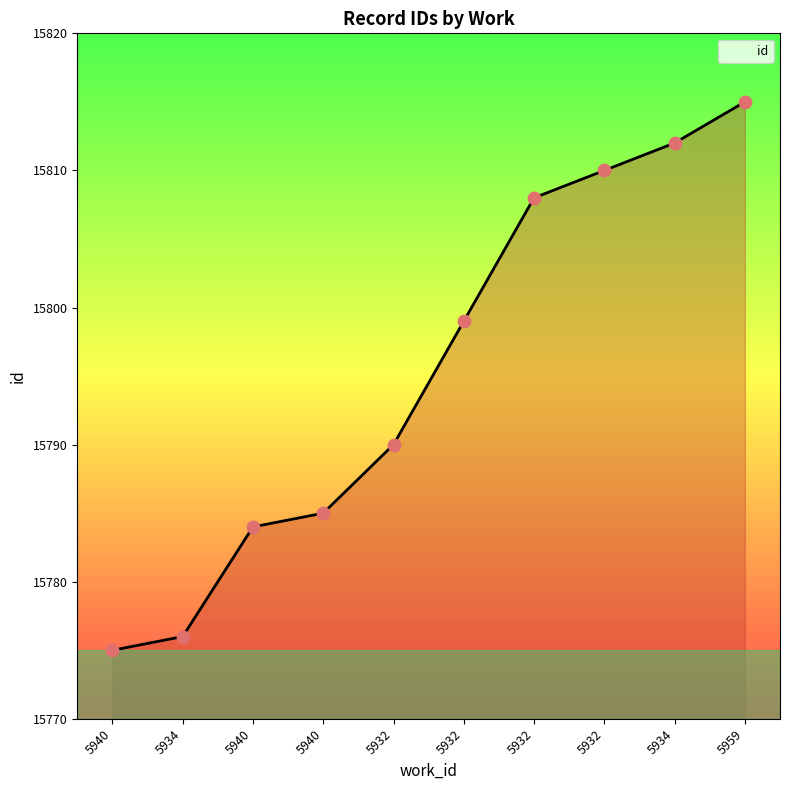

Which has a higher value, 5932 or 5932?

5932